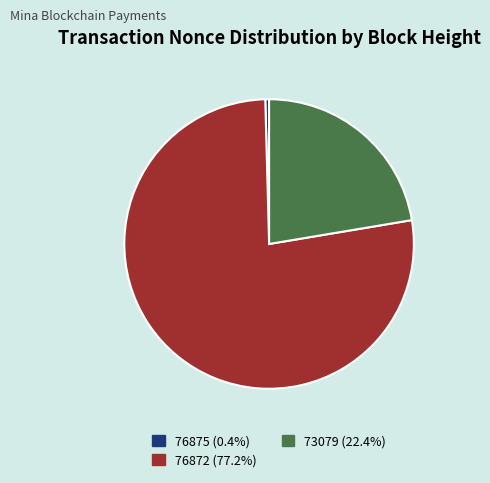

Does any single category account for the majority?

Yes